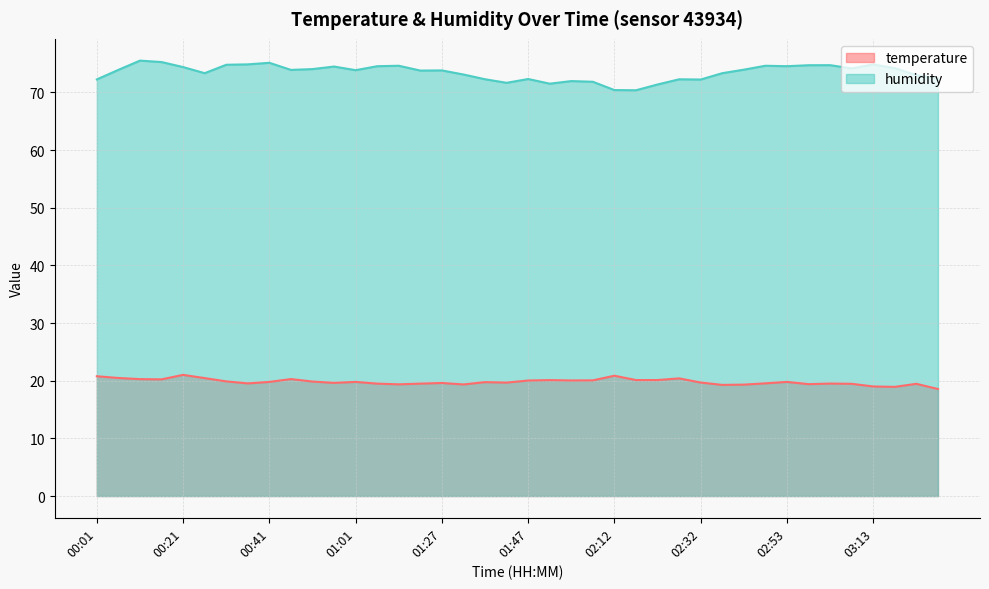

Reading right to left, list all the values displayed in this chart.

temperature: 03:28=18.6	03:23=19.5	03:18=18.9	03:13=19.0	03:08=19.5	03:03=19.5	02:58=19.4	02:53=19.8	02:48=19.5	02:42=19.3	02:37=19.3	02:32=19.7	02:27=20.4	02:22=20.1	02:17=20.1	02:12=20.9	02:02=20.1	01:57=20.0	01:52=20.1	01:47=20.0	01:42=19.7	01:37=19.8	01:32=19.4	01:27=19.6	01:22=19.5	01:16=19.4	01:06=19.5	01:01=19.8	00:56=19.6	00:51=19.9	00:46=20.3	00:41=19.8	00:36=19.5	00:31=19.9	00:26=20.4	00:21=21.0	00:16=20.2	00:11=20.3	00:06=20.5	00:01=20.8
humidity: 03:28=72.5	03:23=73.0	03:18=74.2	03:13=74.8	03:08=74.2	03:03=74.7	02:58=74.7	02:53=74.5	02:48=74.6	02:42=73.9	02:37=73.3	02:32=72.2	02:27=72.3	02:22=71.4	02:17=70.4	02:12=70.4	02:02=71.8	01:57=72.0	01:52=71.5	01:47=72.3	01:42=71.7	01:37=72.3	01:32=73.1	01:27=73.8	01:22=73.8	01:16=74.6	01:06=74.5	01:01=73.8	00:56=74.5	00:51=74.0	00:46=73.9	00:41=75.1	00:36=74.9	00:31=74.8	00:26=73.3	00:21=74.4	00:16=75.3	00:11=75.5	00:06=73.9	00:01=72.2